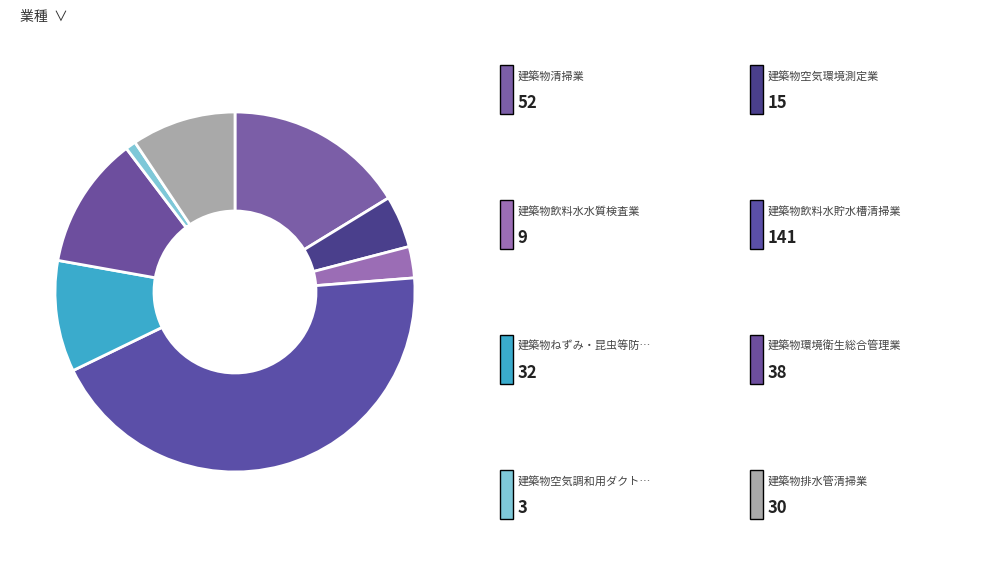

Count the number of slices in the pie.

8